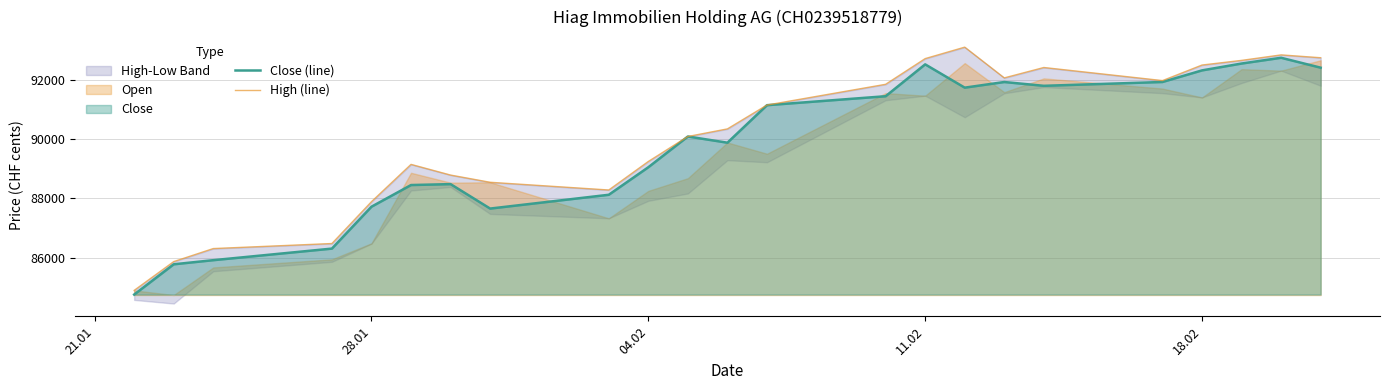

What is the lowest value of the Close (line) series?

84758